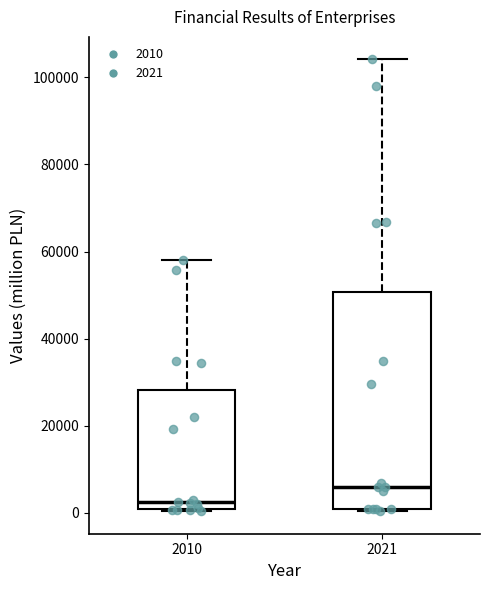

Where does the median line of the box at x = 2021 sit on the y-axis? The values are not printed on the chart, so give them approximately, as read against the axis.

6000